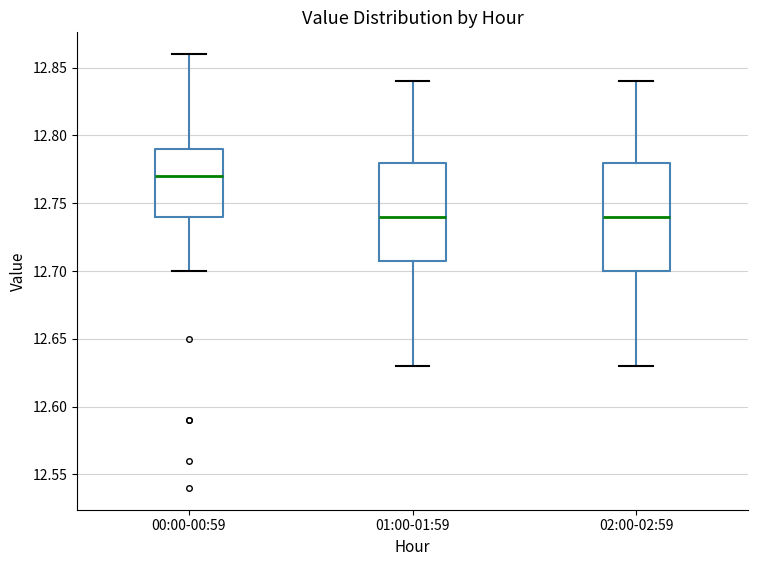

Comparing the boxes themselves (not the whiskers), which one is the tallest?

02:00-02:59